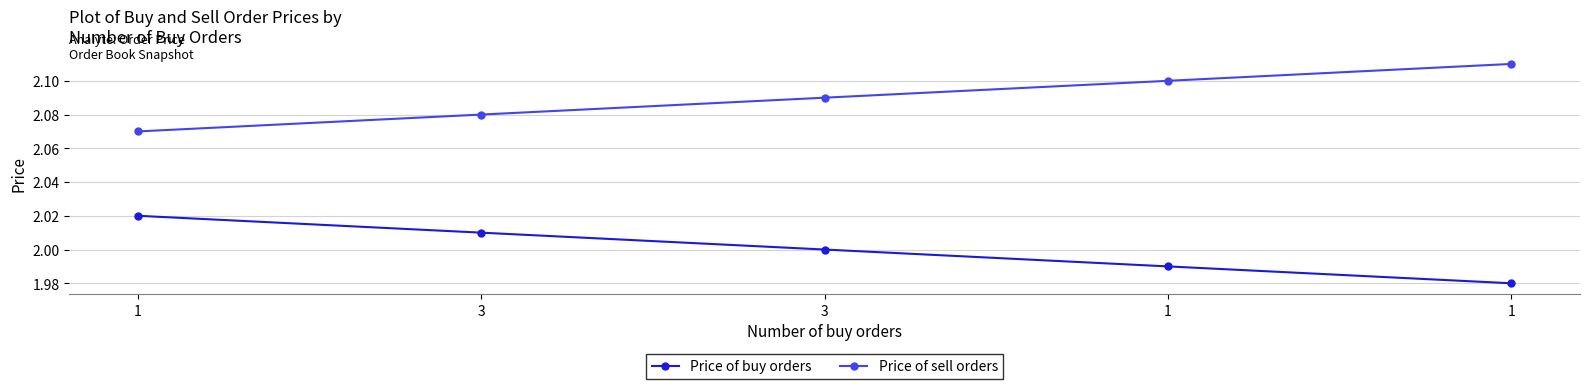

What is the total value across all series at 1?

4.1